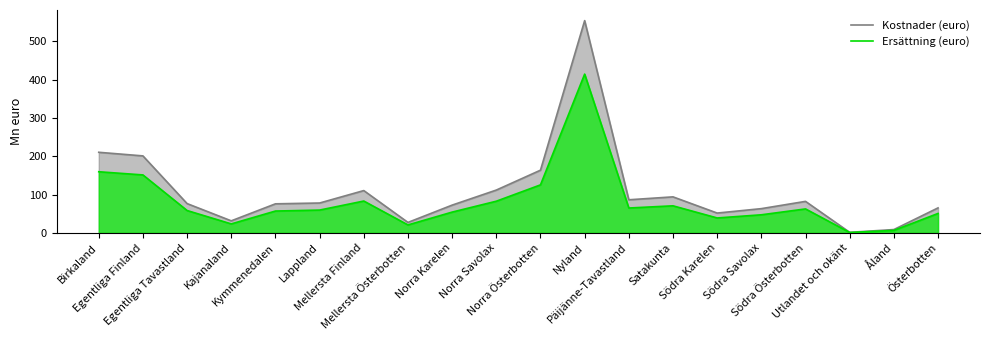

Which label corresponds to the largest value in the chart?

Nyland